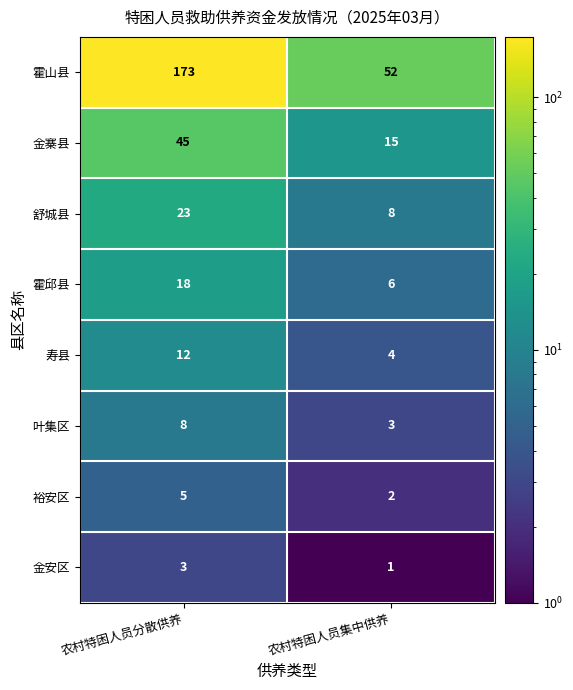

What is the approximate value of 叶集区 at 农村特困人员分散供养?

8